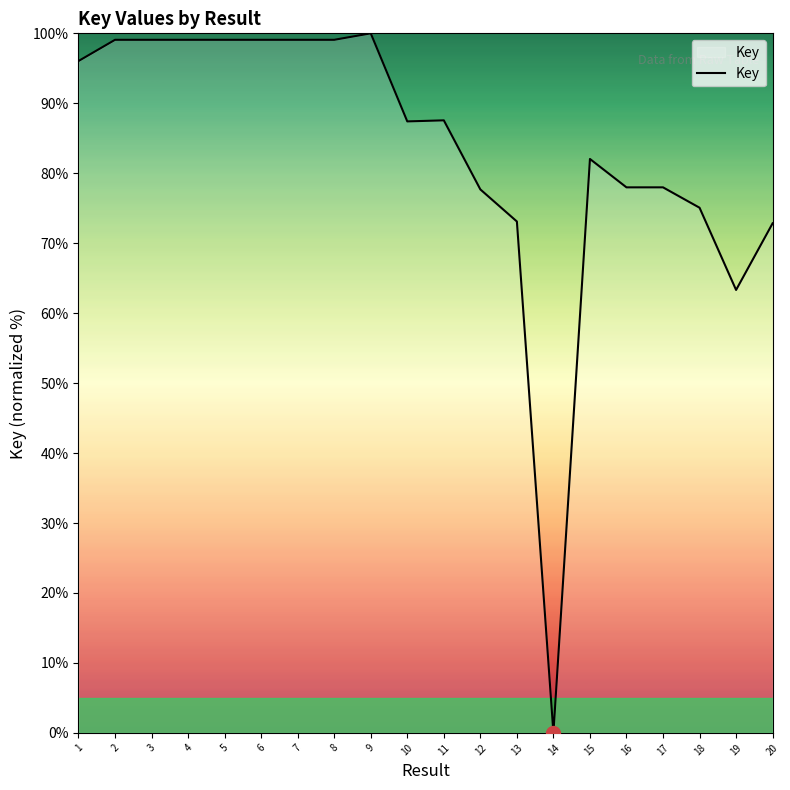

What is the difference between the second highest and second lowest values?

35.8